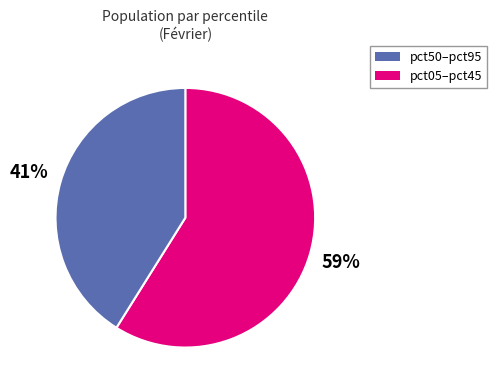

Does any single category account for the majority?

Yes